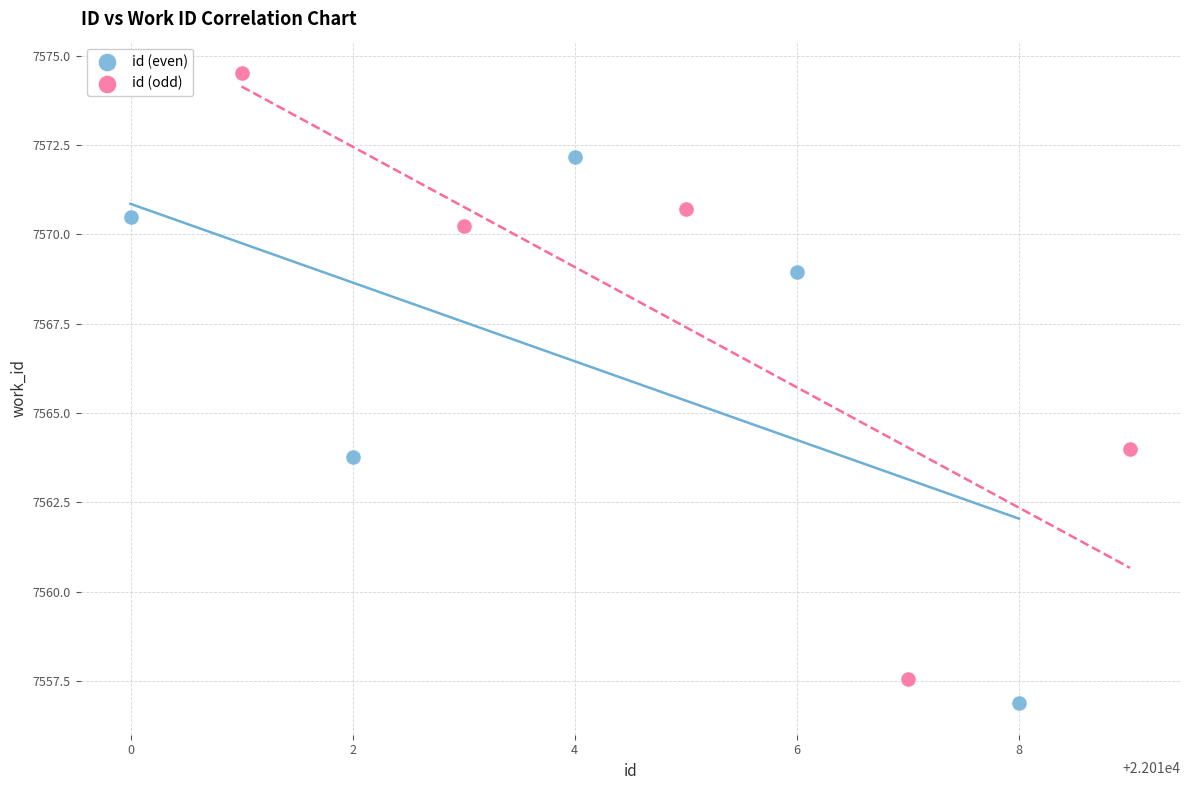

Which series has the largest Y range (max minus min)?

id (odd)